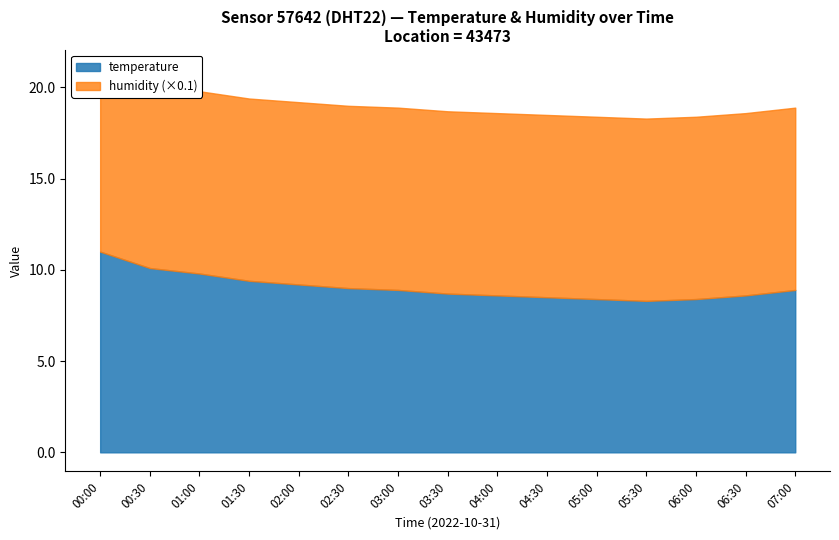

What is the value of the 15th point from the left?

18.9